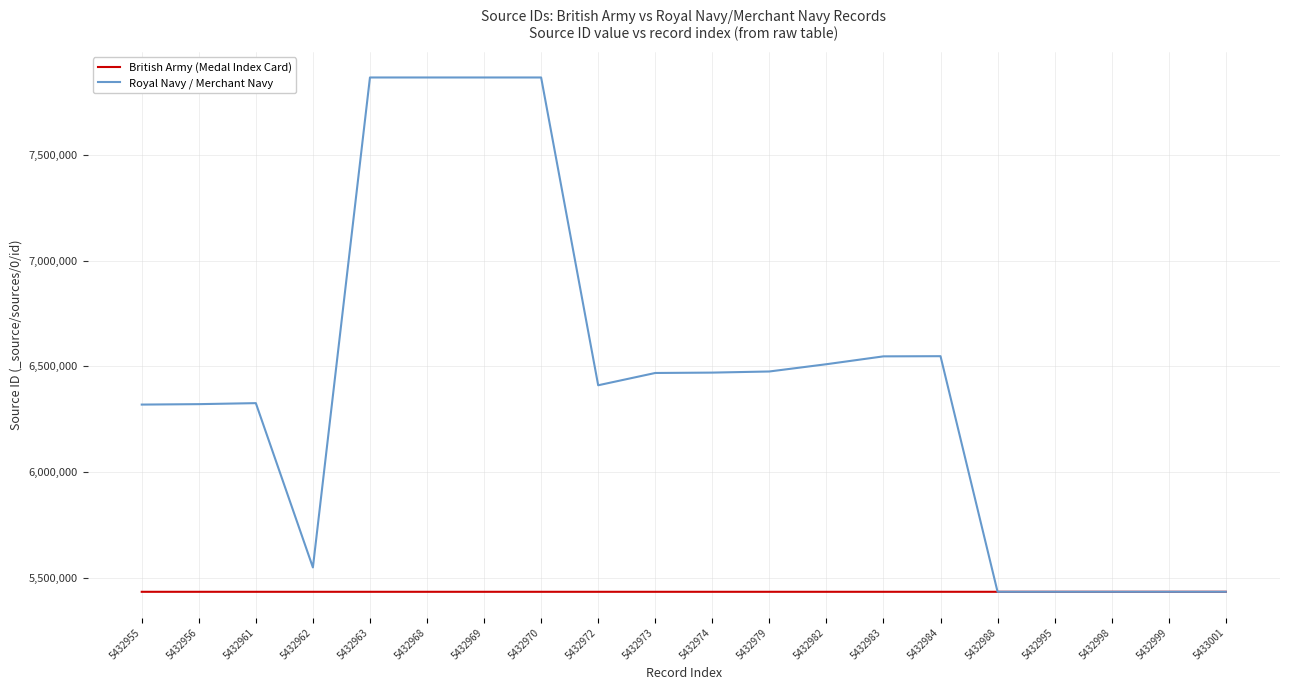

How many distinct data groups are displayed?

2